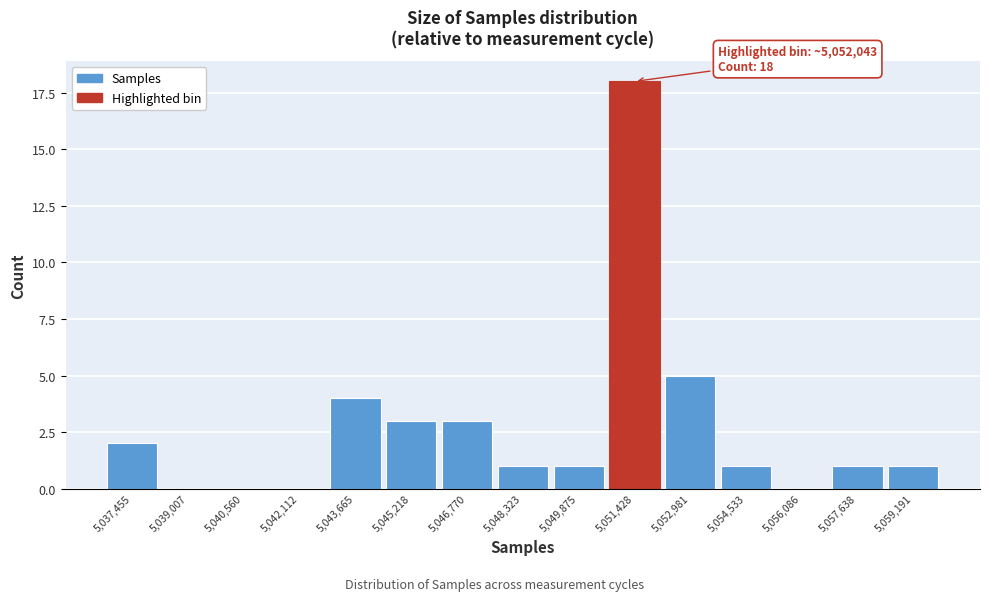

Reading left to right, extract all data points from this chart.

5,037,455=2	5,039,007=0	5,040,560=0	5,042,112=0	5,043,665=4	5,045,218=3	5,046,770=3	5,048,323=1	5,049,875=1	5,051,428=18	5,052,981=5	5,054,533=1	5,056,086=0	5,057,638=1	5,059,191=1